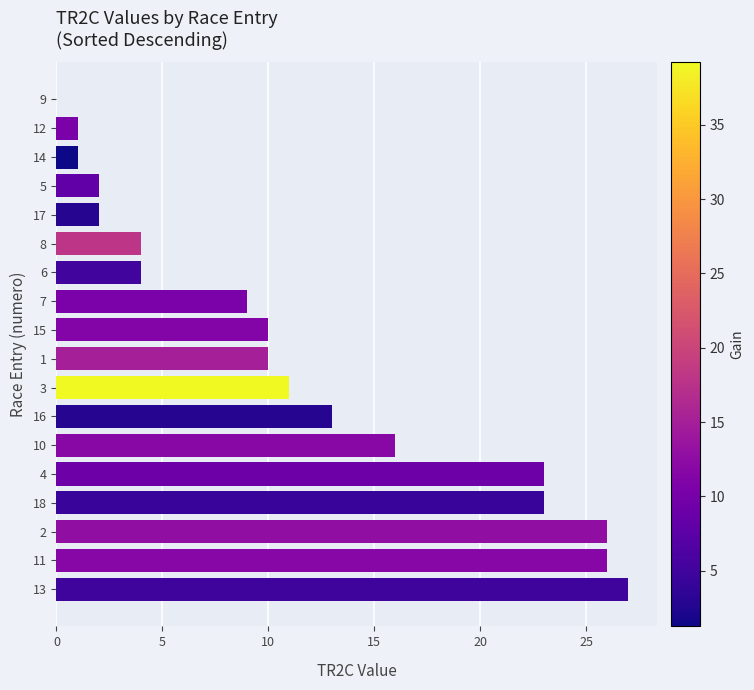

What is the greatest value displayed?

27